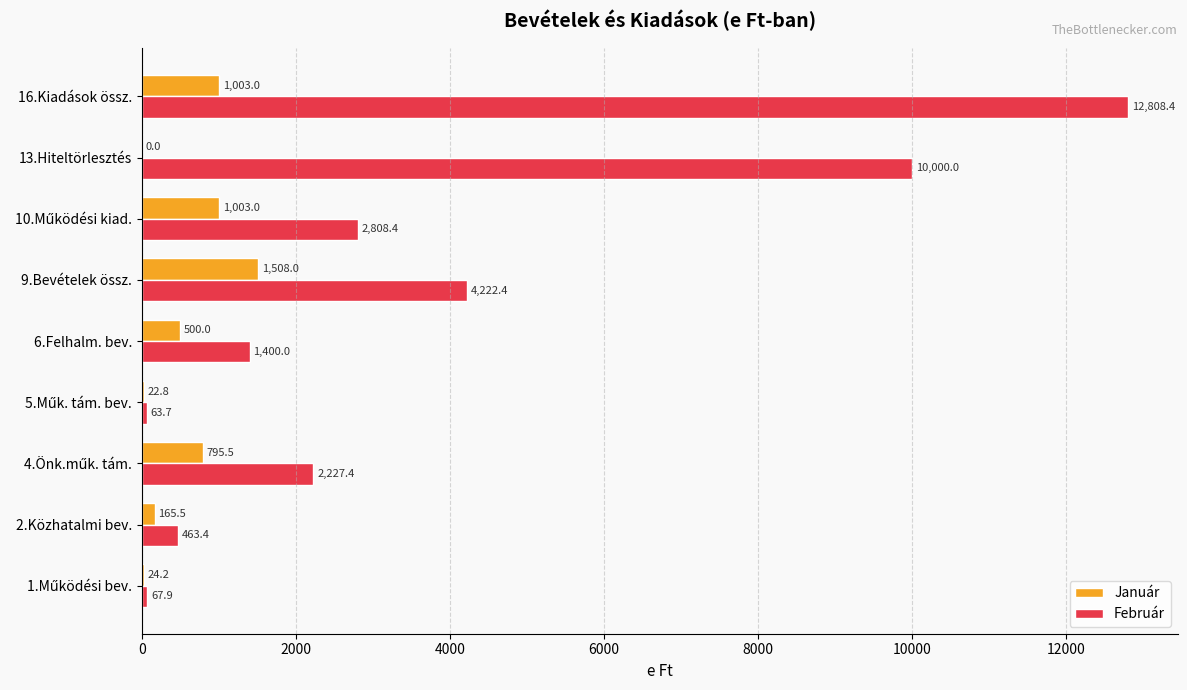

Between 2.Közhatalmi bev. and 6.Felhalm. bev., which series saw the biggest shift?

Február